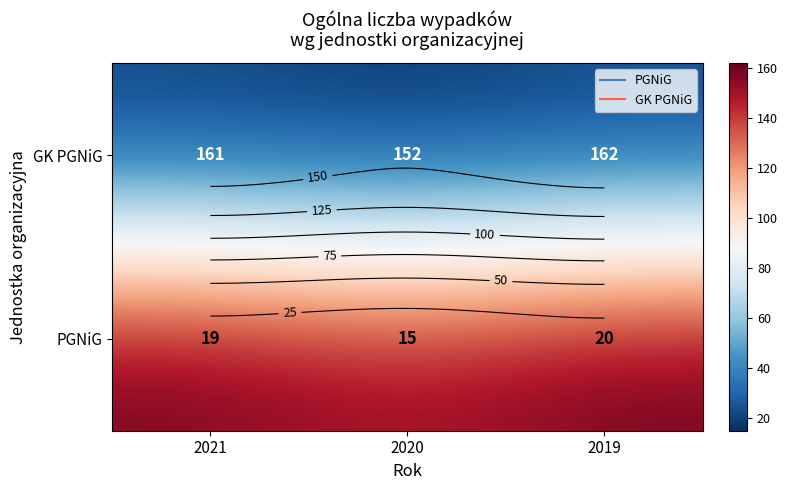

The GK PGNiG series shows 20 at 2019. True or false?

True